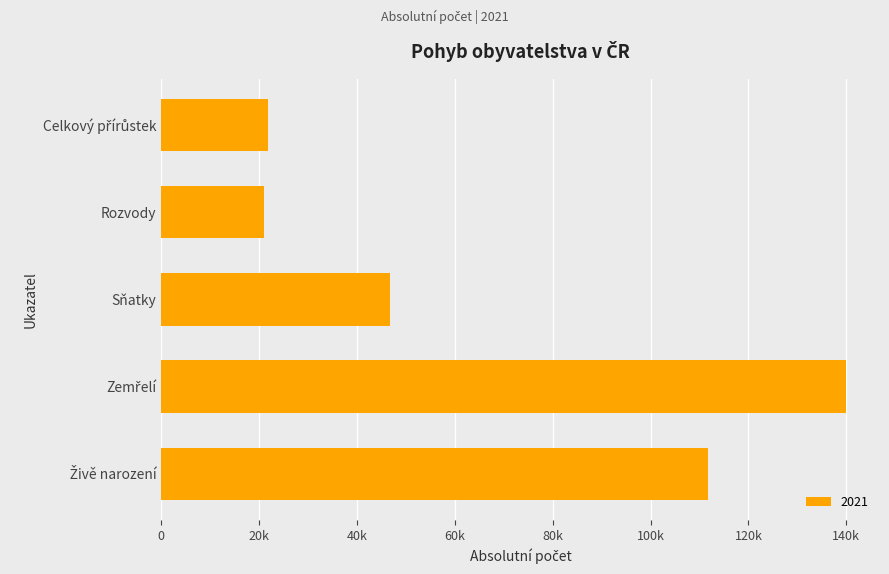

What is the difference between the maximum and minimum values?

118784